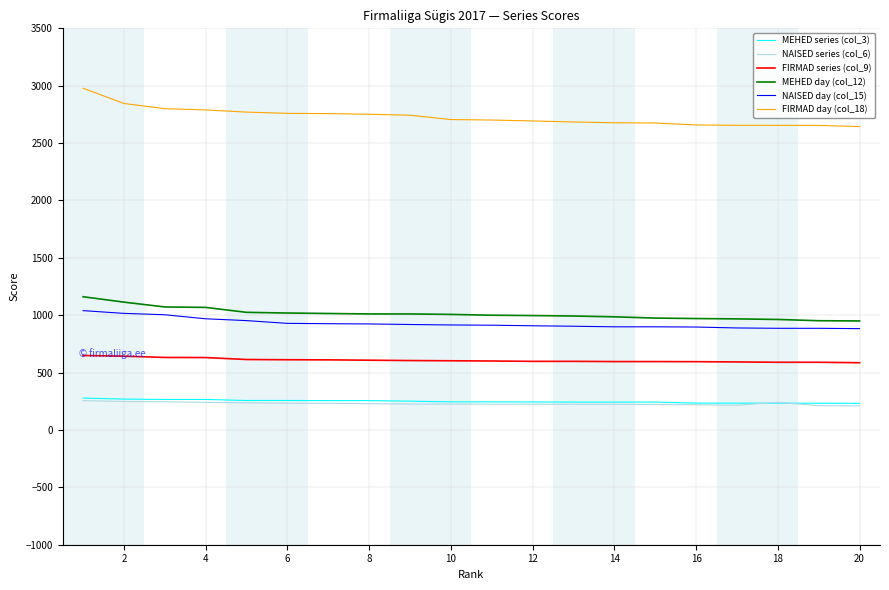

True or false: FIRMAD series (col_9) and MEHED day (col_12) cross at least once.

False